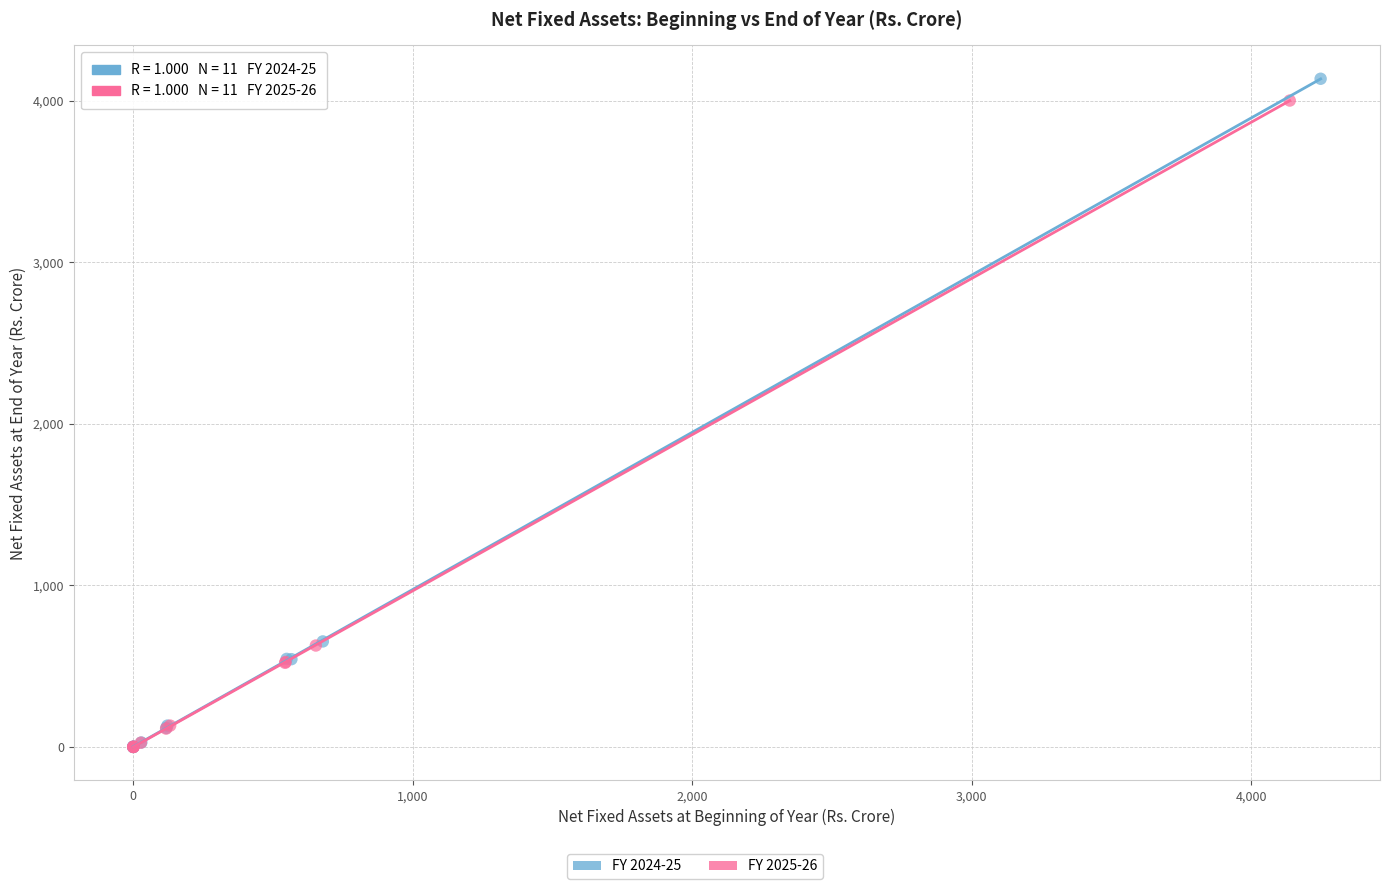

Which series has the largest Y range (max minus min)?

FY 2024-25